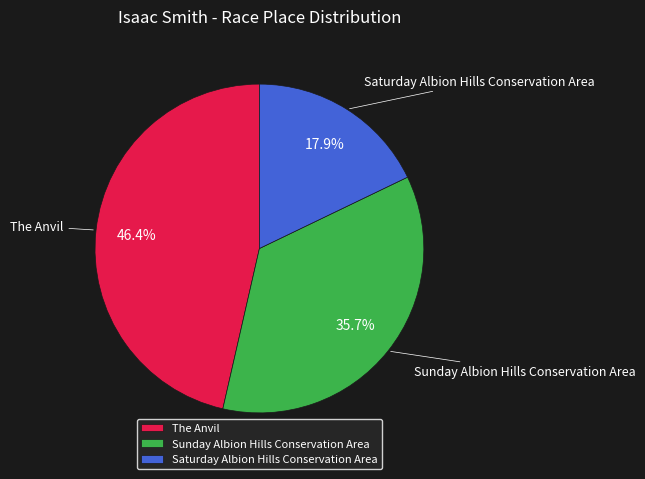

To the nearest percent, what is the difference between the Sunday Albion Hills Conservation Area and Saturday Albion Hills Conservation Area slice percentages?

18%